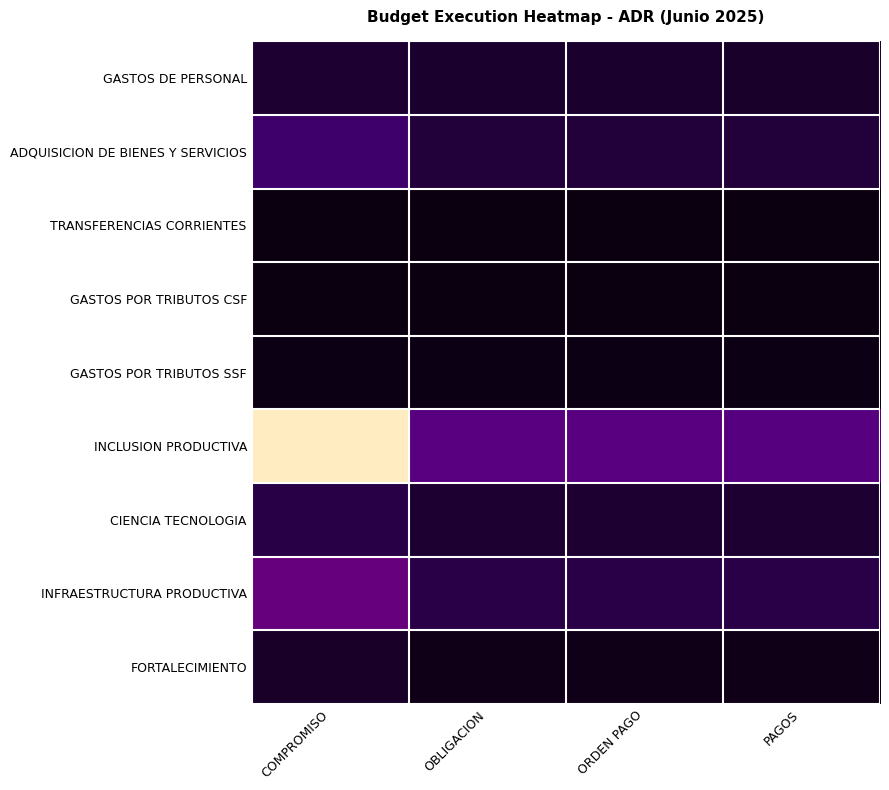

Reading right to left, transcribe all the data shown in this chart.

GASTOS DE PERSONAL: PAGOS=5817968602	ORDEN PAGO=6128754607	OBLIGACION=6128754607	COMPROMISO=7105998594
ADQUISICION DE BIENES Y SERVICIOS: PAGOS=8654559684	ORDEN PAGO=8658789591	OBLIGACION=8806631650	COMPROMISO=19045619628
TRANSFERENCIAS CORRIENTES: PAGOS=56322200	ORDEN PAGO=56875665	OBLIGACION=56875665	COMPROMISO=57759106
GASTOS POR TRIBUTOS CSF: PAGOS=185717053	ORDEN PAGO=185717053	OBLIGACION=185717053	COMPROMISO=185717053
GASTOS POR TRIBUTOS SSF: PAGOS=1067787798	ORDEN PAGO=1067787798	OBLIGACION=1067787798	COMPROMISO=1067787798
INCLUSION PRODUCTIVA: PAGOS=25736778721	ORDEN PAGO=25863767764	OBLIGACION=25964241987	COMPROMISO=115866170748
CIENCIA TECNOLOGIA: PAGOS=7095620893	ORDEN PAGO=7101703394	OBLIGACION=7108162560	COMPROMISO=11186710067
INFRAESTRUCTURA PRODUCTIVA: PAGOS=11470958715	ORDEN PAGO=11501989836	OBLIGACION=11518271122	COMPROMISO=28647237236
FORTALECIMIENTO: PAGOS=2279167141	ORDEN PAGO=2290380754	OBLIGACION=2302279746	COMPROMISO=5205382700